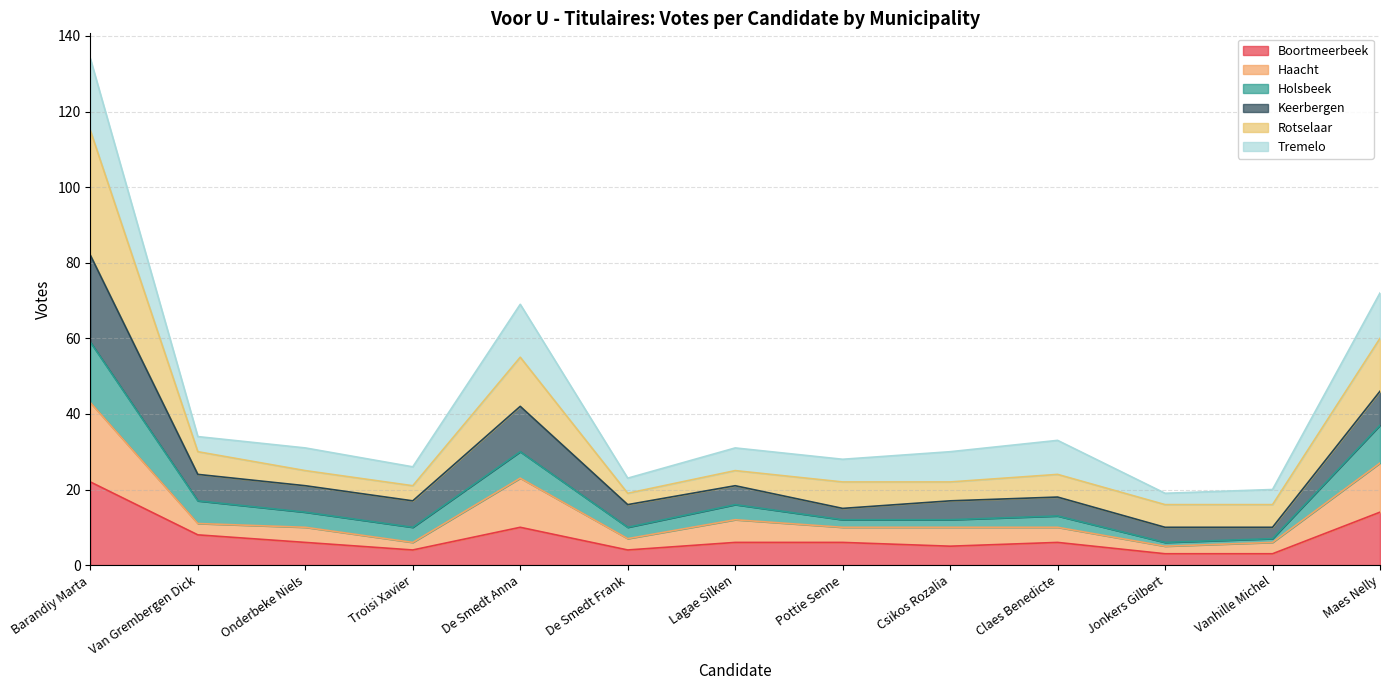

What is the highest value of the Boortmeerbeek series?

22